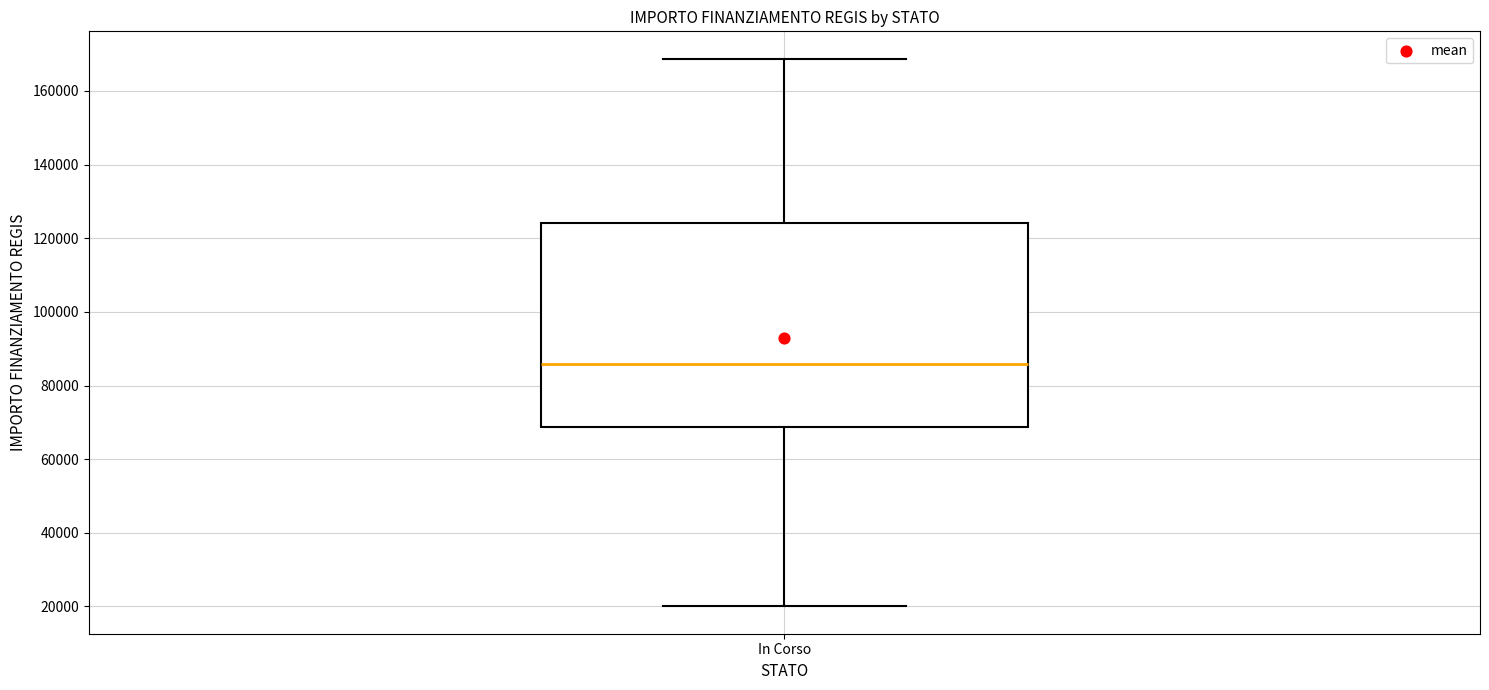

Where is the lower edge of the box for In Corso on the y-axis? The values are not printed on the chart, so give them approximately, as read against the axis.

68000